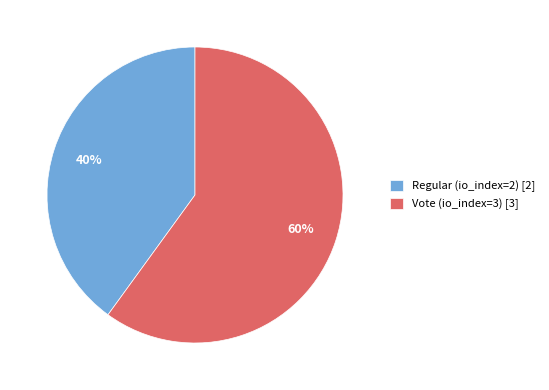

Do Vote (io_index=3) [3] and Regular (io_index=2) [2] together represent more than half of the pie?

Yes